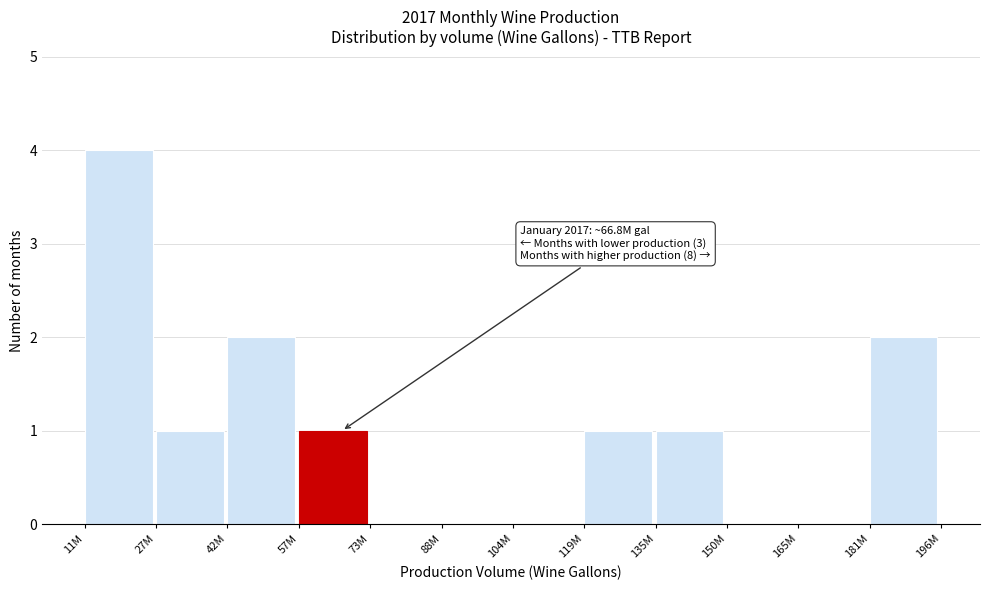

Reading left to right, list all the values displayed in this chart.

11M=4	27M=1	42M=2	57M=1	73M=0	88M=0	104M=0	119M=1	135M=1	150M=0	165M=0	181M=2